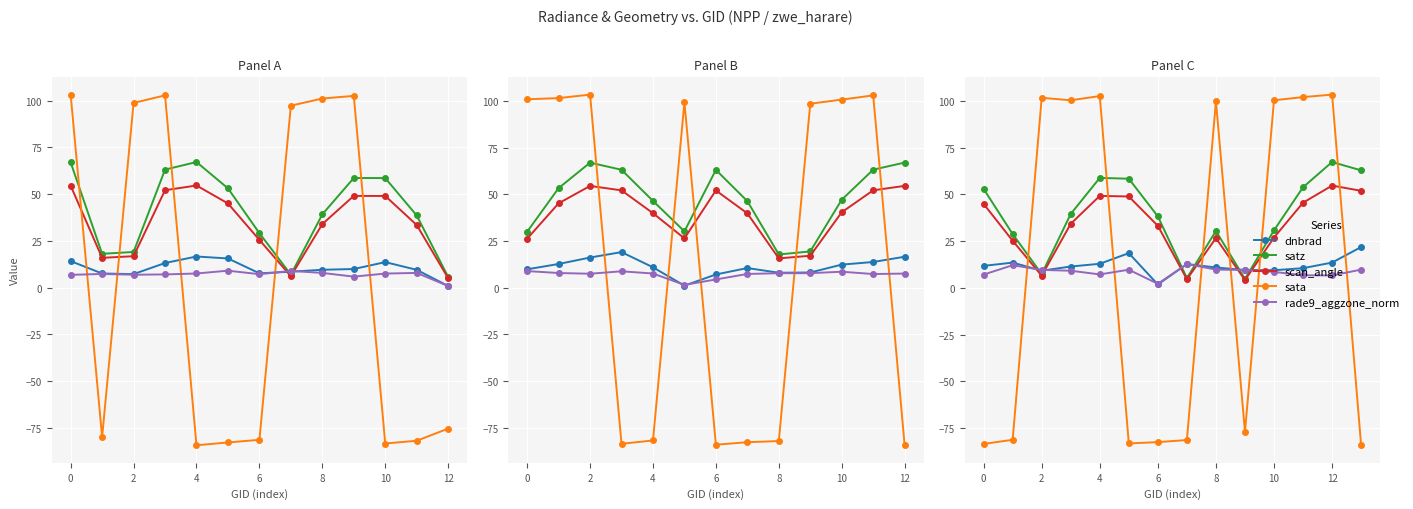

Which series ends up on top after the final intersection of satz and rade9_aggzone_norm?

satz